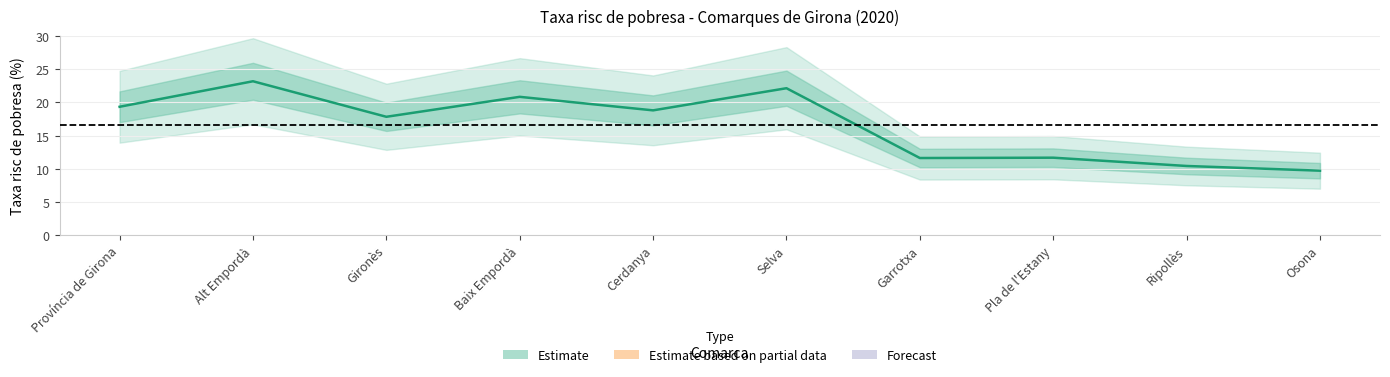

List the labels in order of value, smallest first.

Osona, Ripollès, Garrotxa, Pla de l'Estany, Gironès, Cerdanya, Província de Girona, Baix Empordà, Selva, Alt Empordà